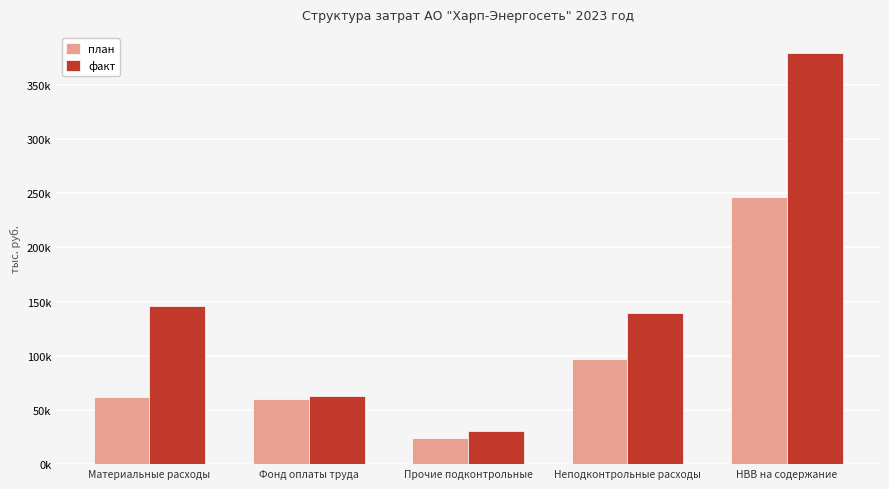

Is it true that план equals 23927.7 at Прочие подконтрольные?

True